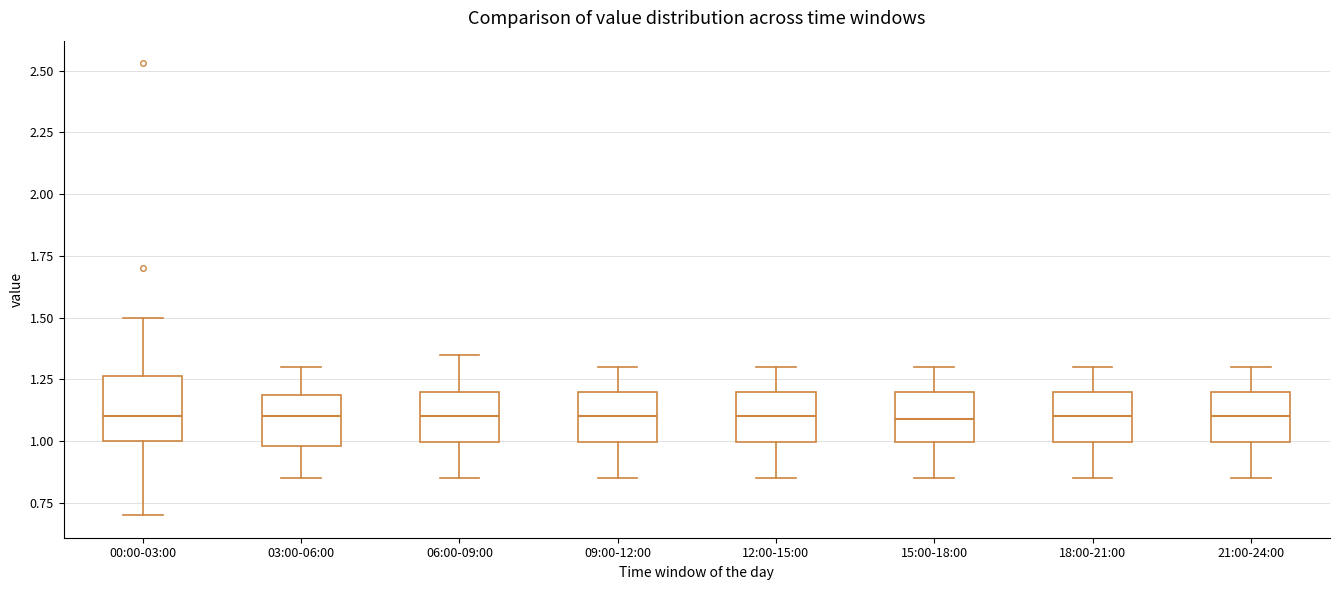

Where does the upper whisker of the box for 09:00-12:00 end on the y-axis? The values are not printed on the chart, so give them approximately, as read against the axis.

1.30